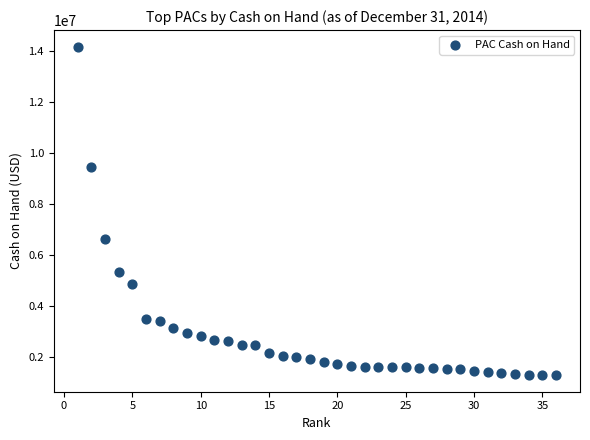

What Y value in the scatter plot is closest to 7741593?

6624848.0